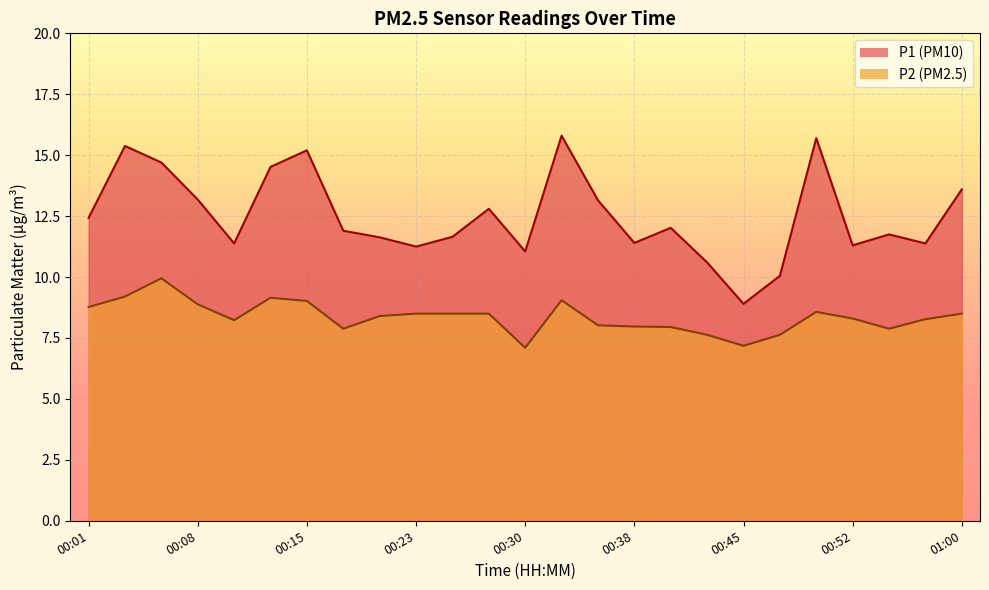

What is the difference between the second highest and minimum values in the P2 series?

2.1